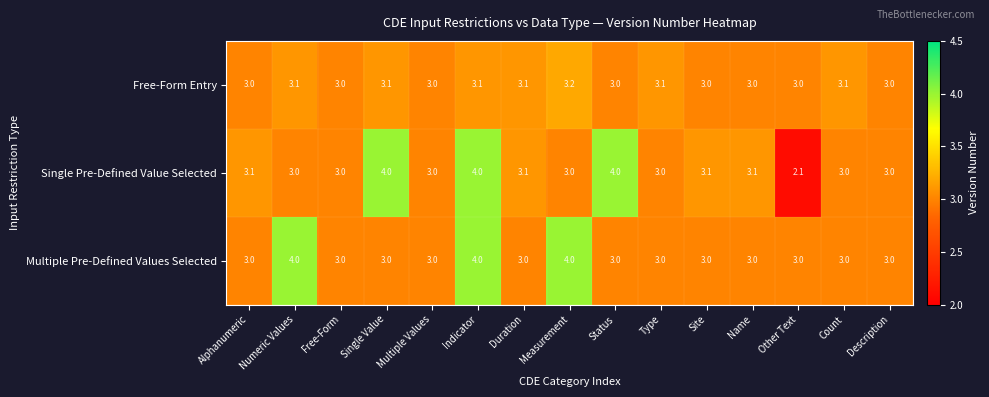

At which category is the sum across all series the highest?

Indicator